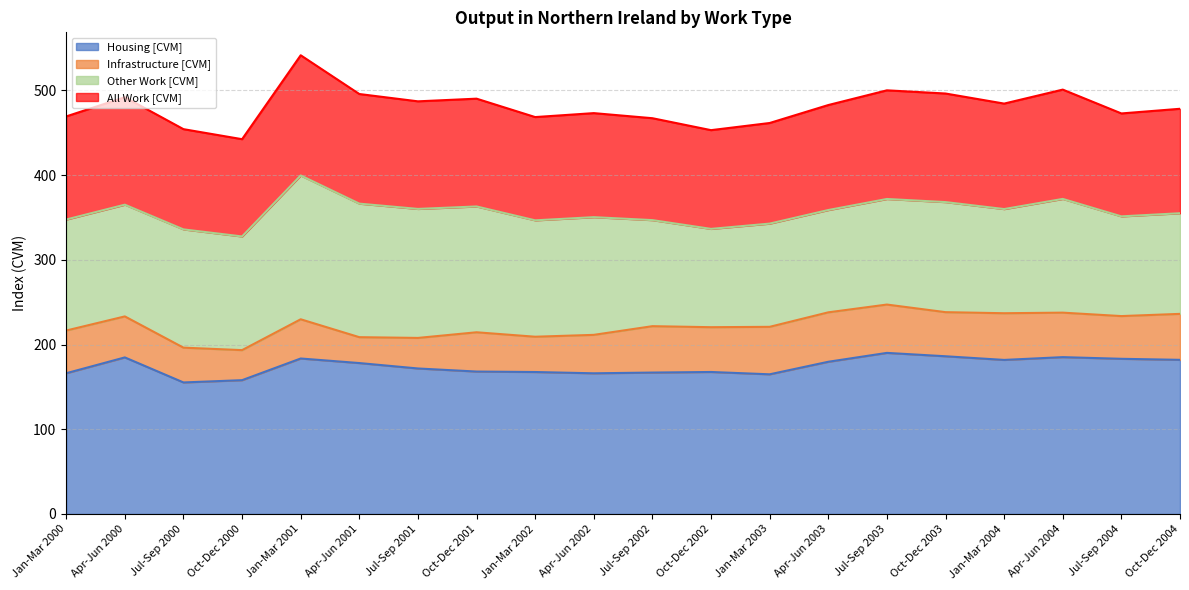

Is it true that All Work [CVM] equals 700.3 at Jul-Sep 2002?

False